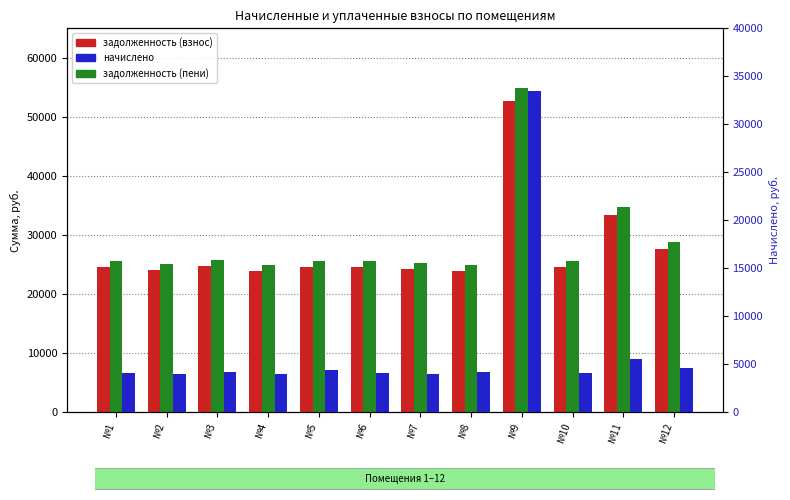

List the labels in order of задолженность (пени) value, largest first.

№9, №11, №12, №3, №1, №5, №6, №10, №7, №2, №4, №8